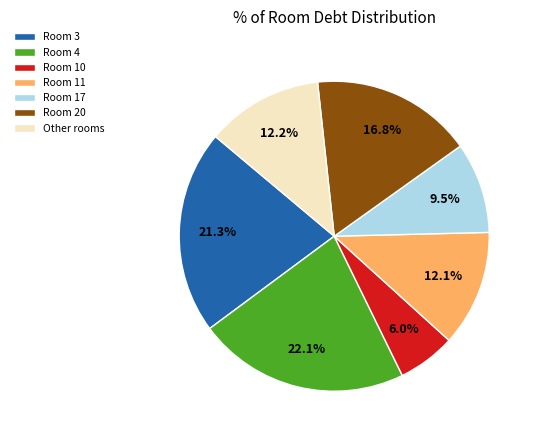

Is Room 17 the majority of the pie?

No